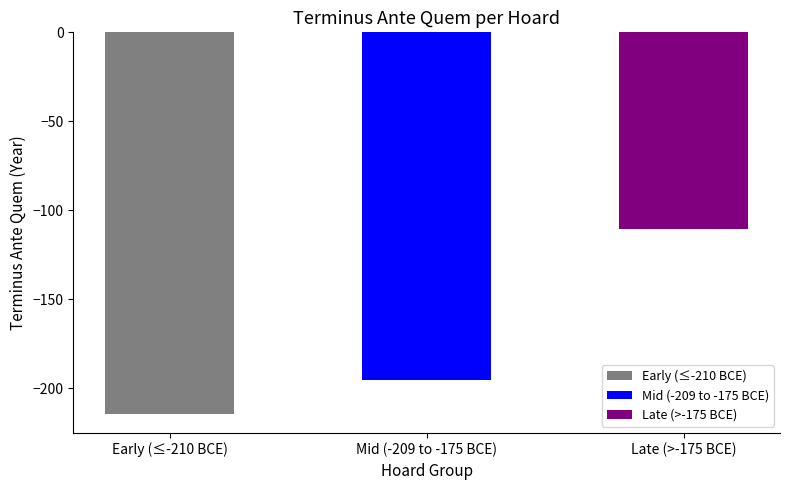

What is the value of the 1st bar from the left?

-214.4